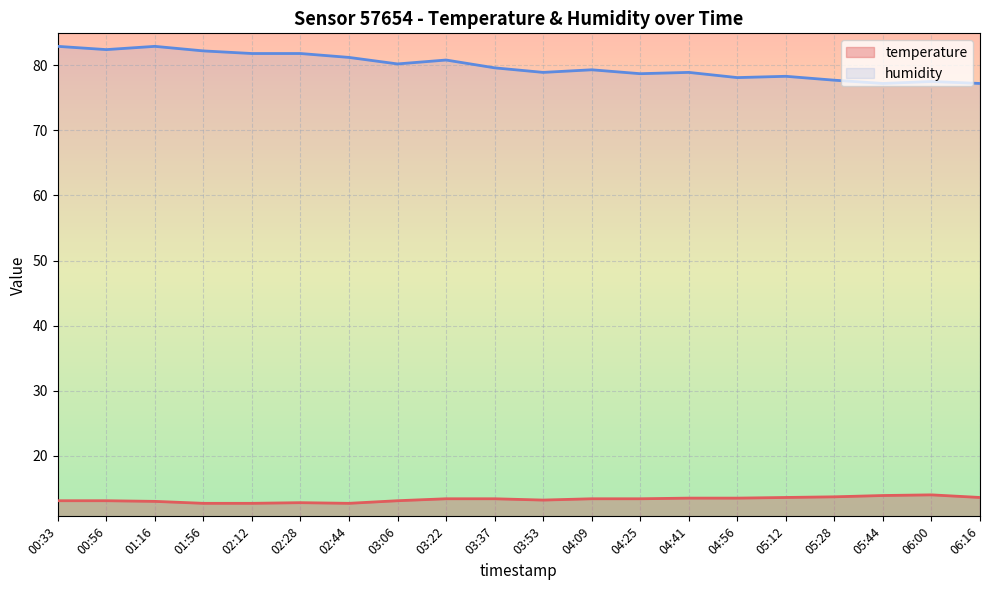

At how many categories does at least one series exceed 51?

20